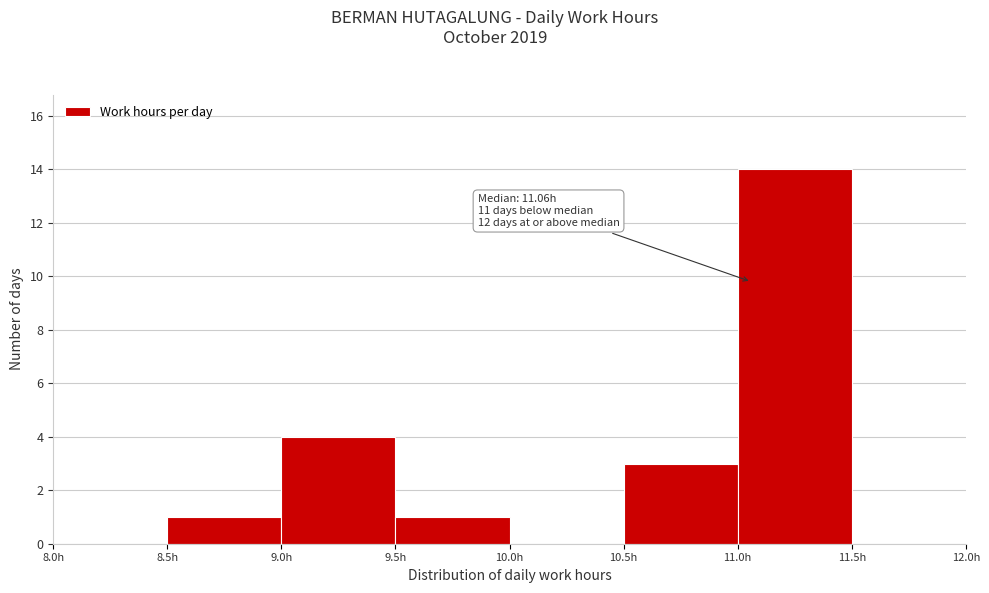

Which range on the x-axis has the tallest bar?

11.0 to 11.5